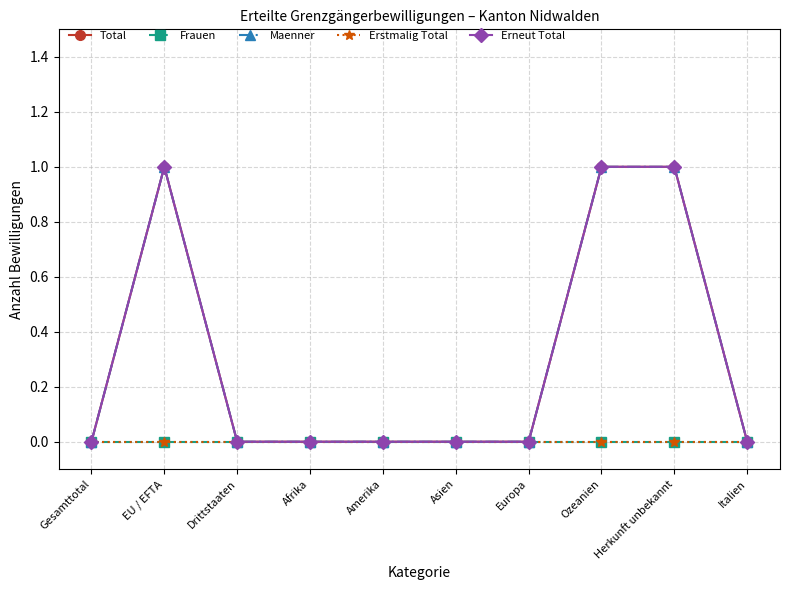

Reading left to right, list all the values displayed in this chart.

Total: Gesamttotal=0	EU / EFTA=1	Drittstaaten=0	Afrika=0	Amerika=0	Asien=0	Europa=0	Ozeanien=1	Herkunft unbekannt=1	Italien=0
Frauen: Gesamttotal=0	EU / EFTA=0	Drittstaaten=0	Afrika=0	Amerika=0	Asien=0	Europa=0	Ozeanien=0	Herkunft unbekannt=0	Italien=0
Maenner: Gesamttotal=0	EU / EFTA=1	Drittstaaten=0	Afrika=0	Amerika=0	Asien=0	Europa=0	Ozeanien=1	Herkunft unbekannt=1	Italien=0
Erstmalig Total: Gesamttotal=0	EU / EFTA=0	Drittstaaten=0	Afrika=0	Amerika=0	Asien=0	Europa=0	Ozeanien=0	Herkunft unbekannt=0	Italien=0
Erneut Total: Gesamttotal=0	EU / EFTA=1	Drittstaaten=0	Afrika=0	Amerika=0	Asien=0	Europa=0	Ozeanien=1	Herkunft unbekannt=1	Italien=0